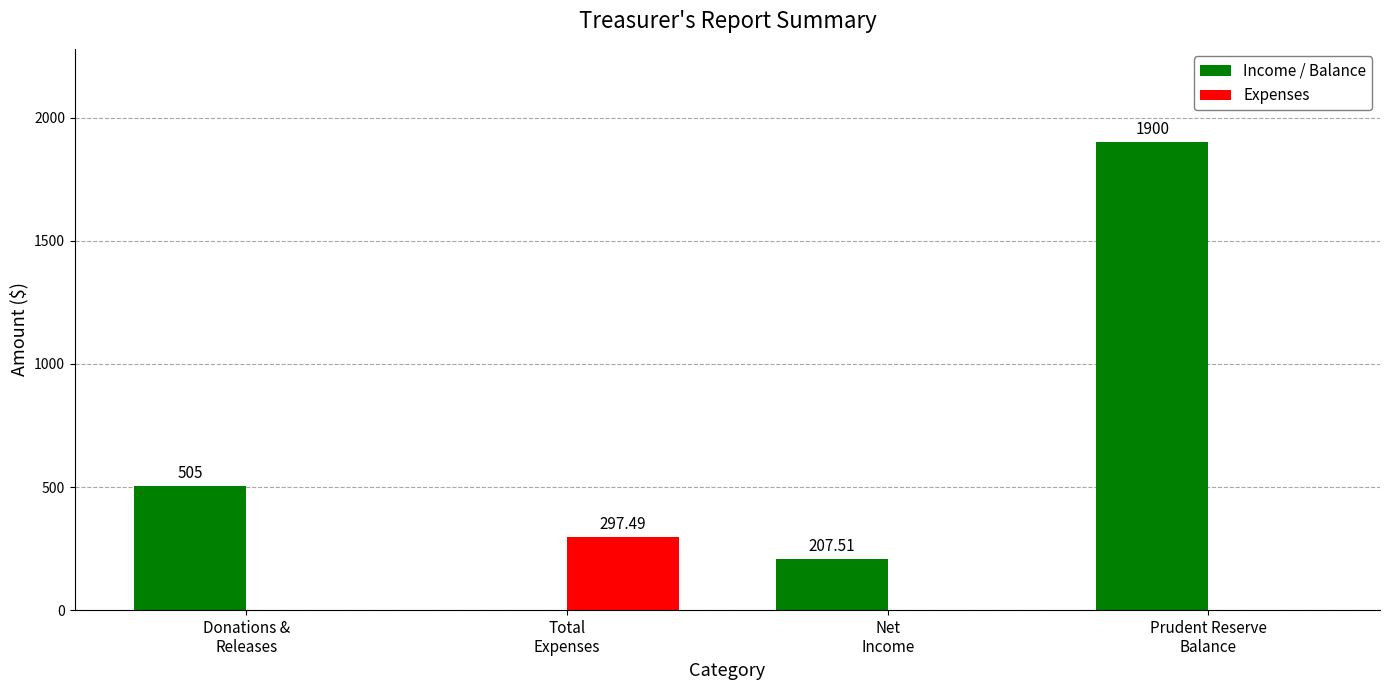

Are the bars grouped side by side (vs. stacked)?

Yes